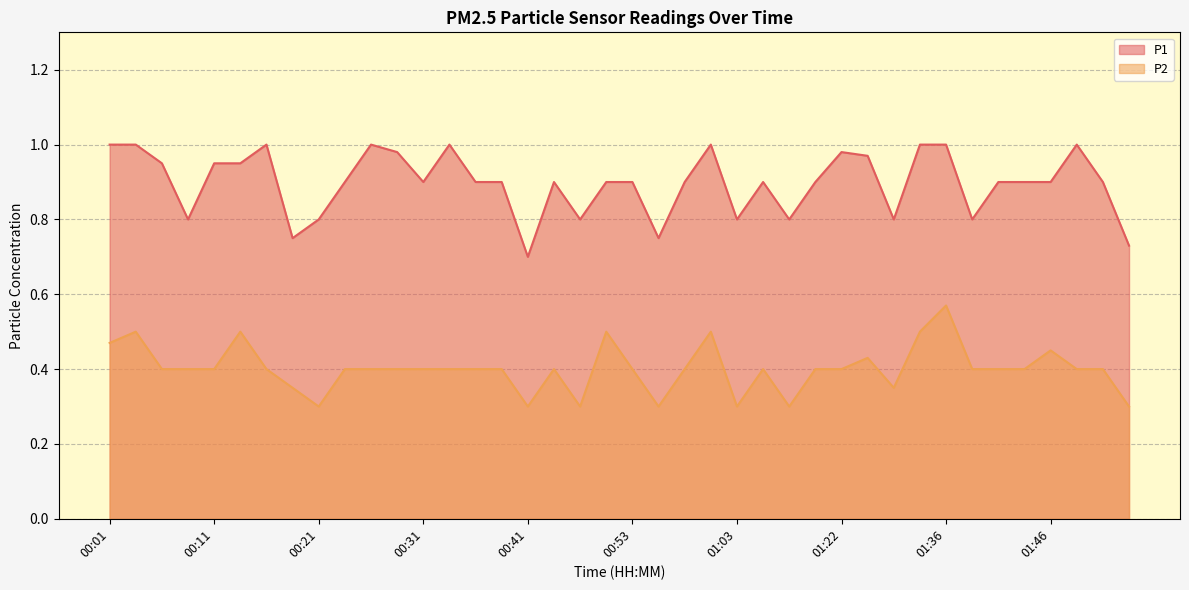

Reading left to right, what are all the values shown in this chart?

P1: 00:01=1.0	00:04=1.0	00:06=0.9	00:08=0.8	00:11=0.9	00:13=0.9	00:16=1.0	00:18=0.8	00:21=0.8	00:23=0.9	00:26=1.0	00:28=1.0	00:31=0.9	00:33=1.0	00:36=0.9	00:38=0.9	00:41=0.7	00:43=0.9	00:48=0.8	00:51=0.9	00:53=0.9	00:56=0.8	00:58=0.9	01:00=1.0	01:03=0.8	01:08=0.9	01:11=0.8	01:17=0.9	01:22=1.0	01:25=1.0	01:27=0.8	01:34=1.0	01:36=1.0	01:38=0.8	01:41=0.9	01:43=0.9	01:46=0.9	01:48=1.0	01:51=0.9	01:53=0.7
P2: 00:01=0.5	00:04=0.5	00:06=0.4	00:08=0.4	00:11=0.4	00:13=0.5	00:16=0.4	00:18=0.3	00:21=0.3	00:23=0.4	00:26=0.4	00:28=0.4	00:31=0.4	00:33=0.4	00:36=0.4	00:38=0.4	00:41=0.3	00:43=0.4	00:48=0.3	00:51=0.5	00:53=0.4	00:56=0.3	00:58=0.4	01:00=0.5	01:03=0.3	01:08=0.4	01:11=0.3	01:17=0.4	01:22=0.4	01:25=0.4	01:27=0.3	01:34=0.5	01:36=0.6	01:38=0.4	01:41=0.4	01:43=0.4	01:46=0.5	01:48=0.4	01:51=0.4	01:53=0.3